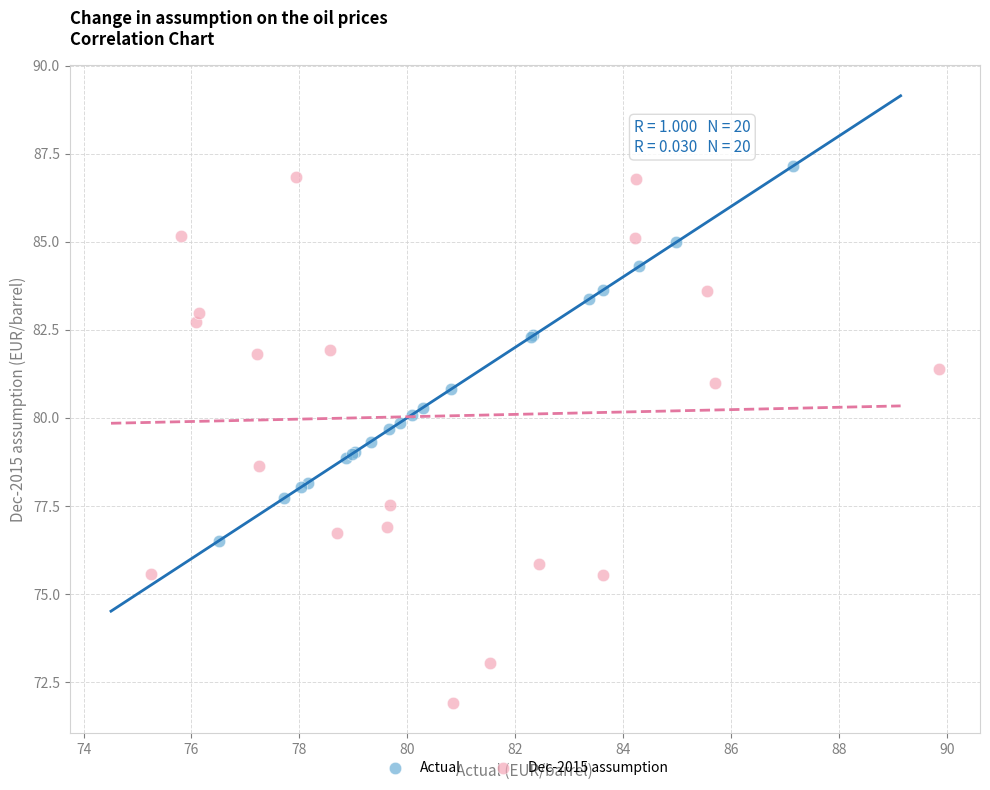

What are all the series names shown in the legend?

Actual, Dec-2015 assumption